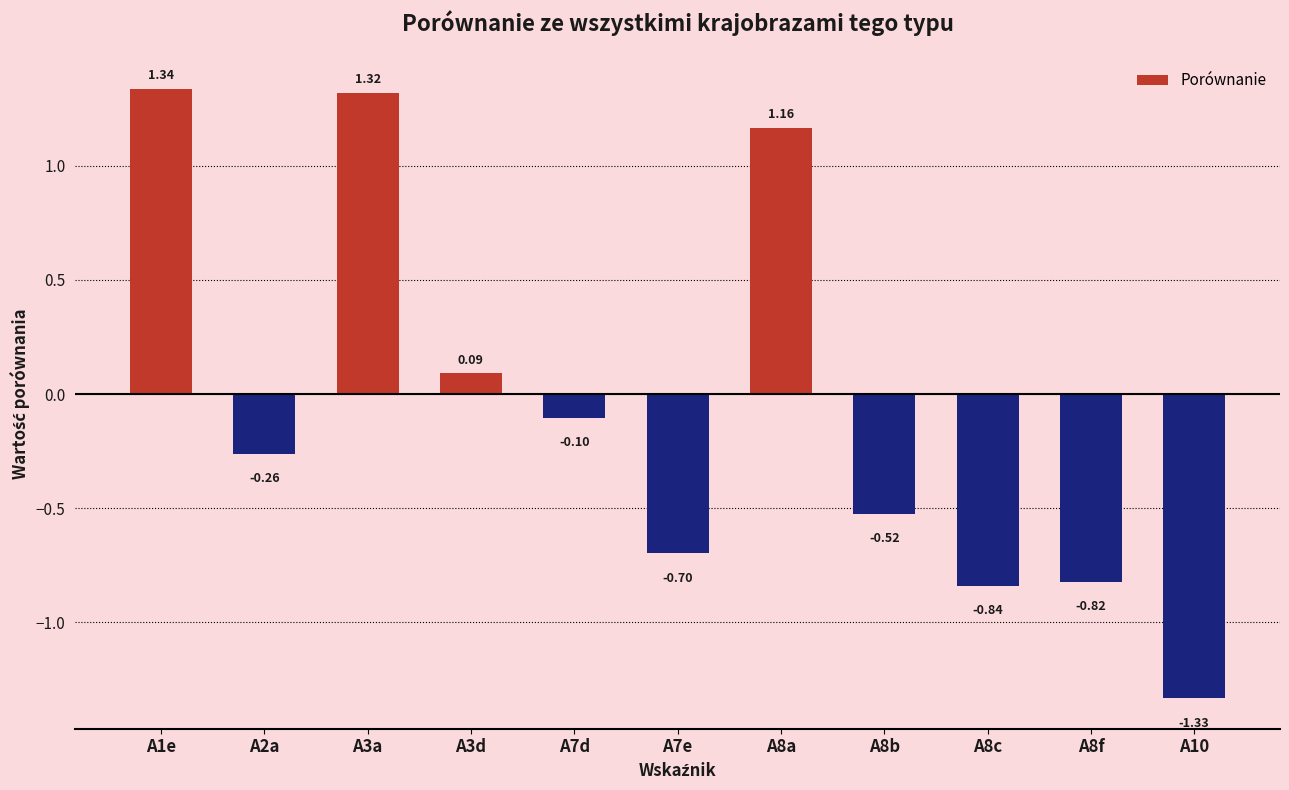

Rank the categories by value from lowest to highest.

A10, A8c, A8f, A7e, A8b, A2a, A7d, A3d, A8a, A3a, A1e